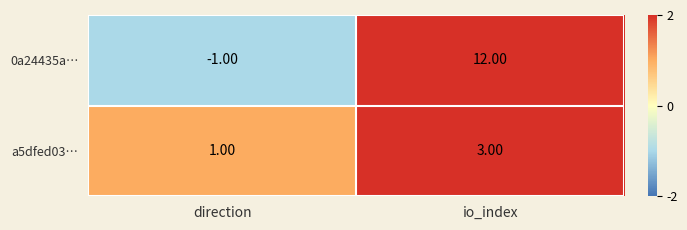

At which label does a5dfed03… reach its minimum?

direction